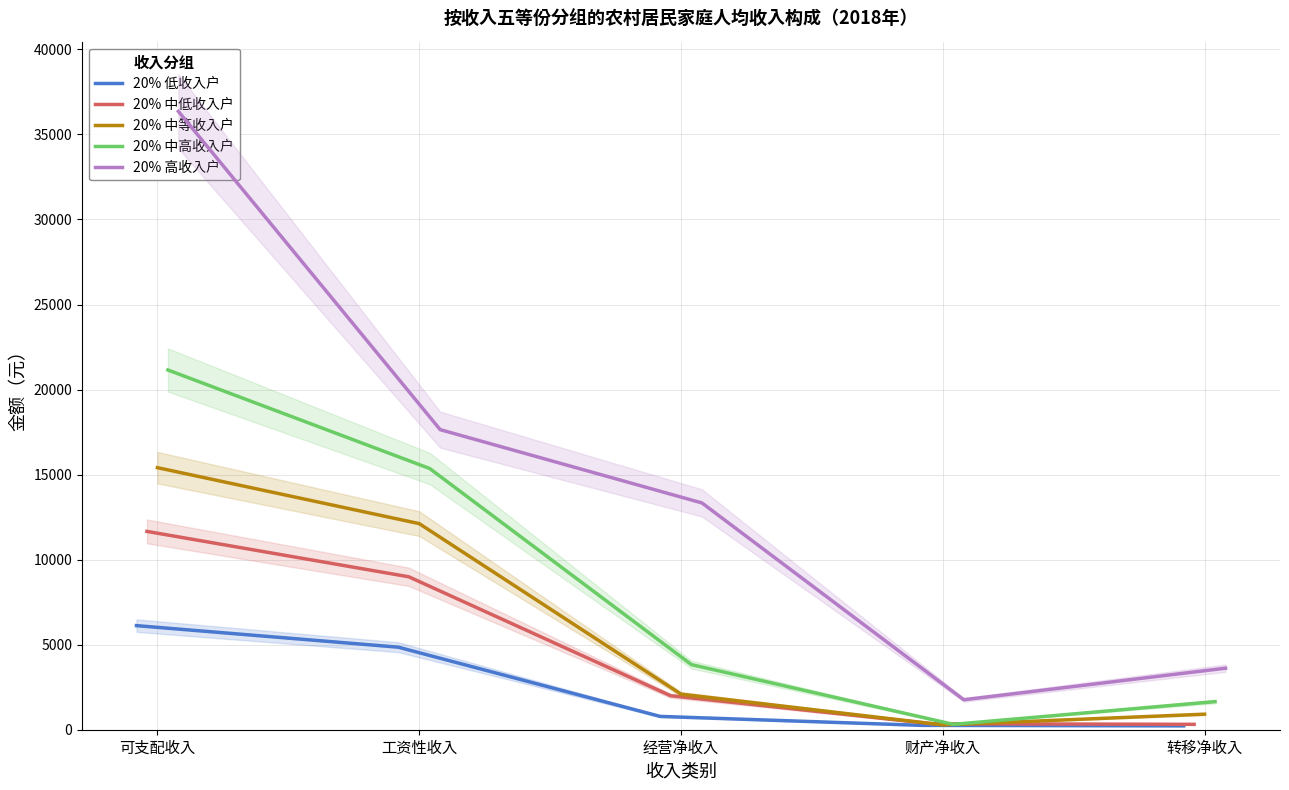

How many values in the 20% 中等收入户 series are below 2092?

2